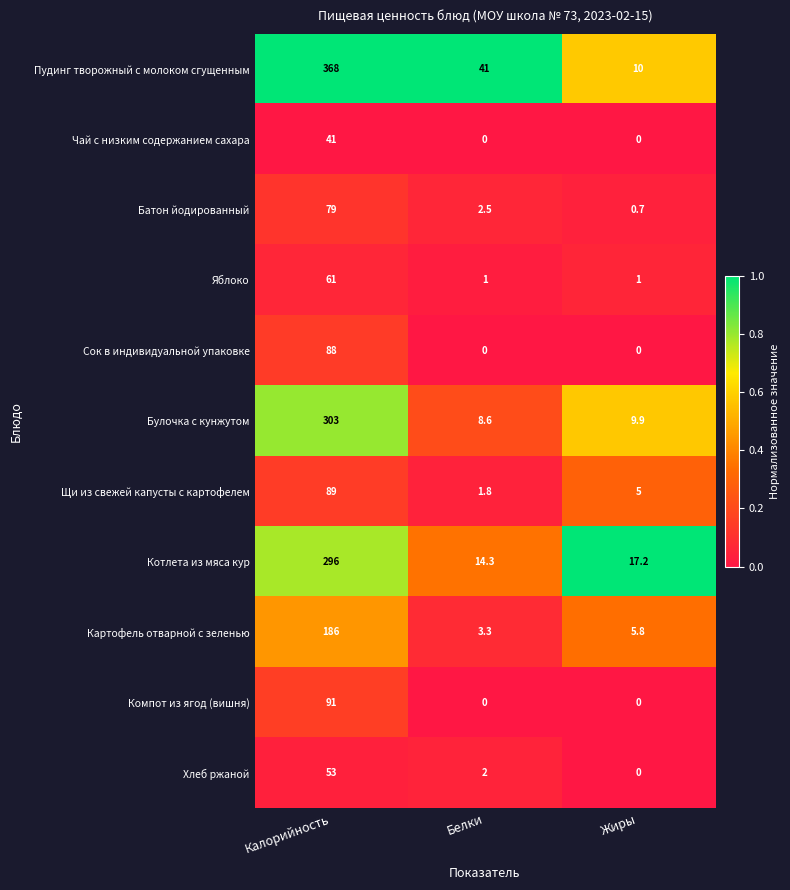

What is the maximum value shown in the chart?

368.0